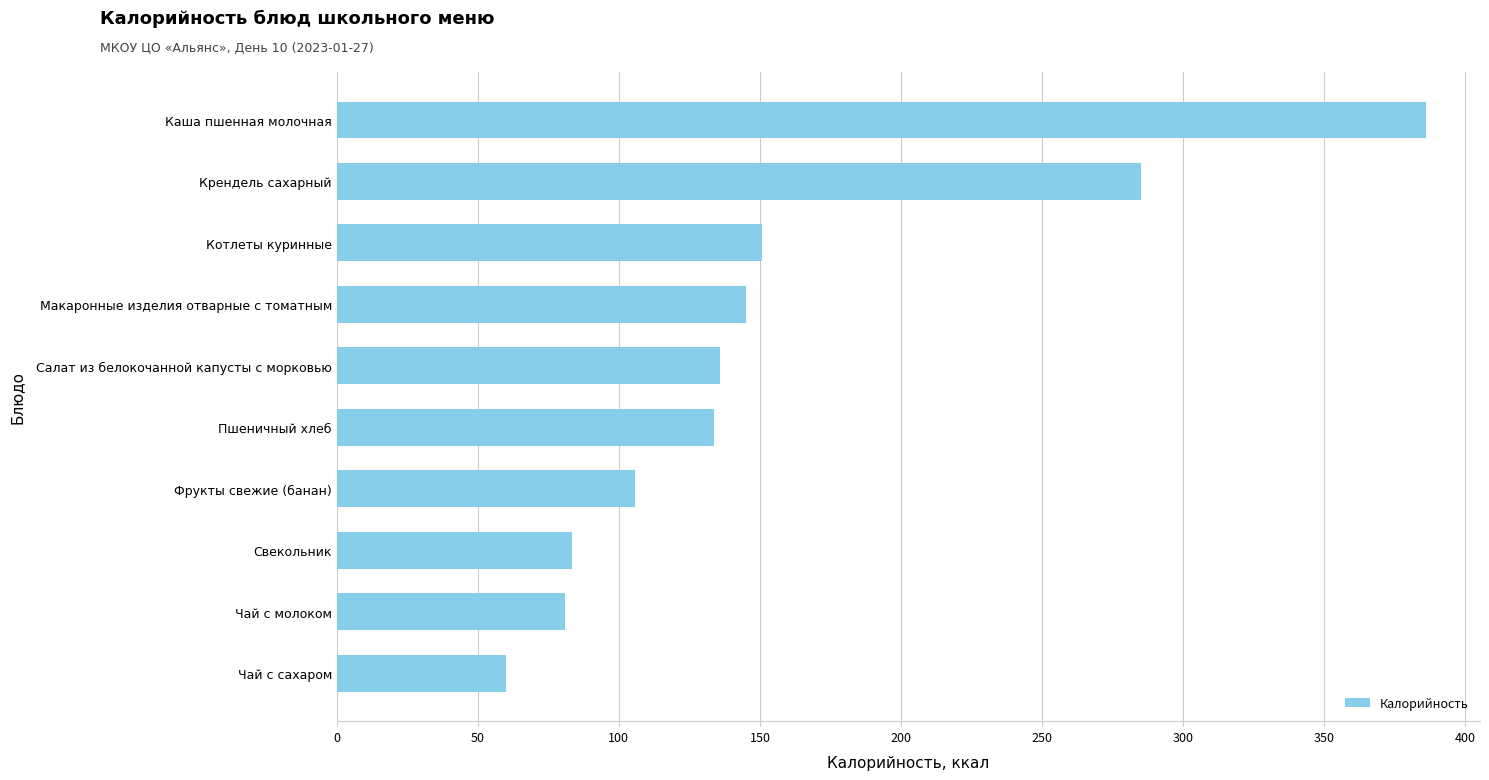

What is the ratio of the value at Каша пшенная молочная to the value at Салат из белокочанной капусты с морковью?

2.8